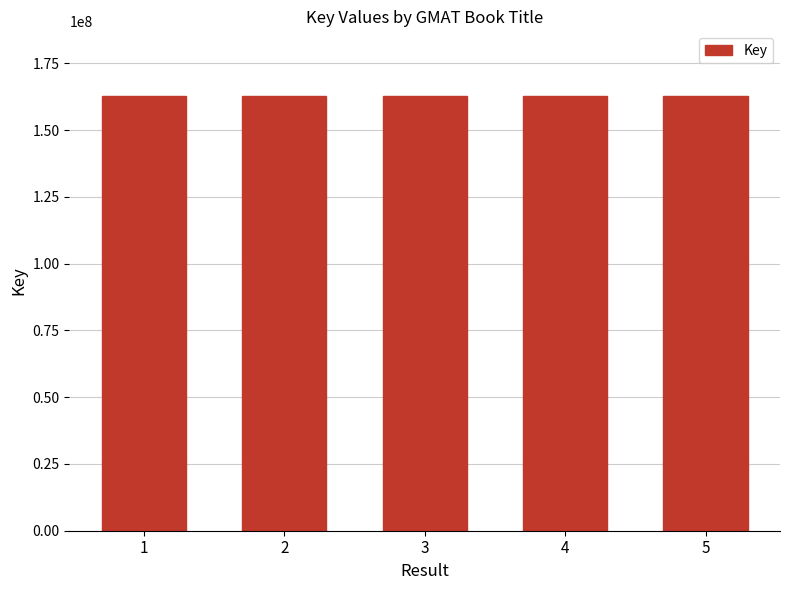

How many series are shown in this chart?

1